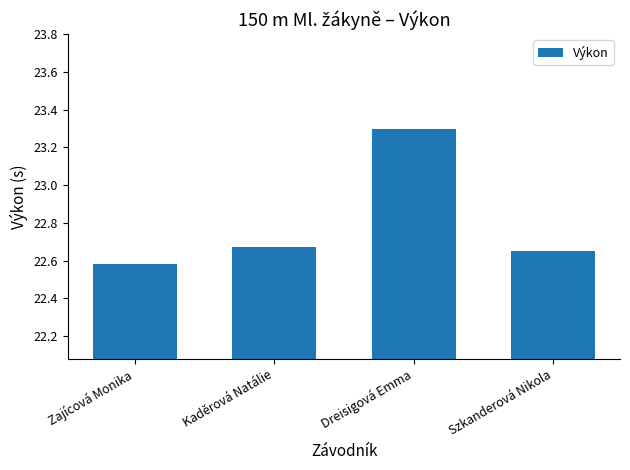

What is the sum of all values?

91.2